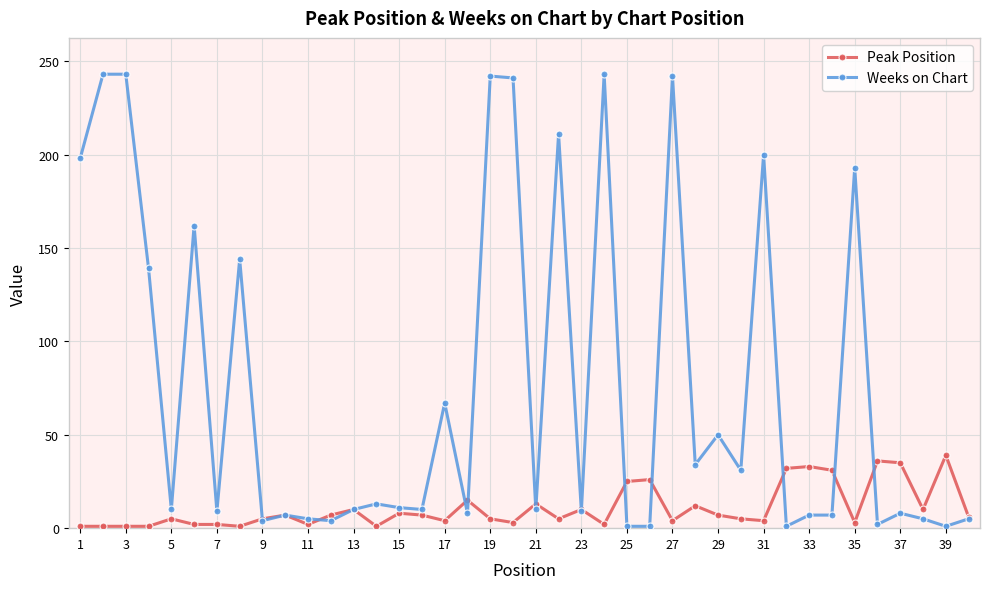

What is the greatest value displayed?

243